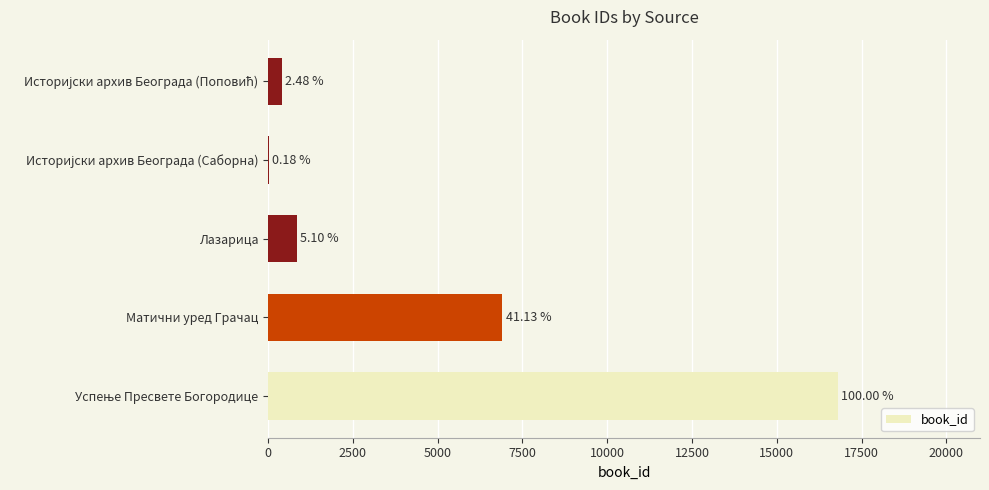

What is the difference between the maximum and minimum values?

16765